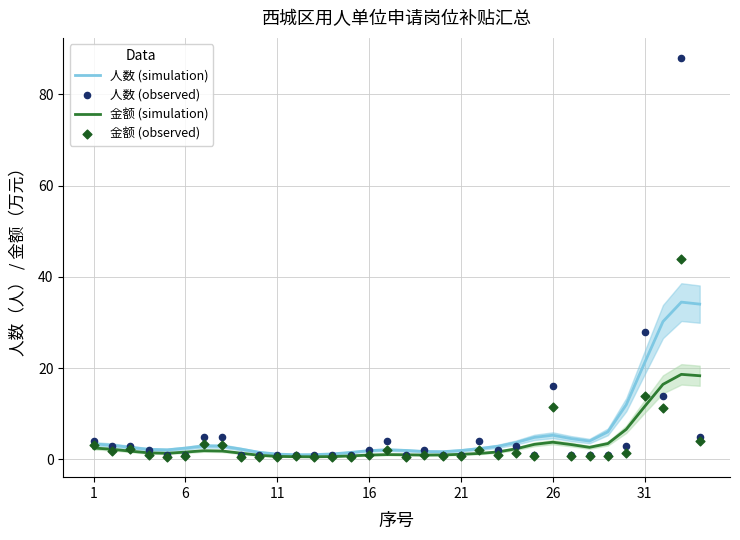

What are all the series names shown in the legend?

人数 (simulation), 金额 (simulation), 人数 (observed), 金额 (observed)